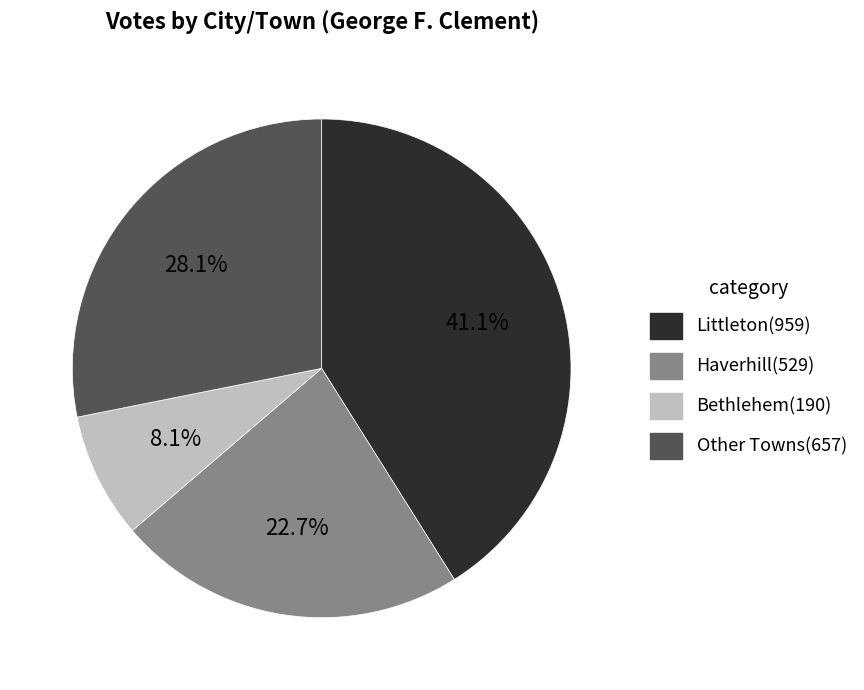

Does any single category account for the majority?

No